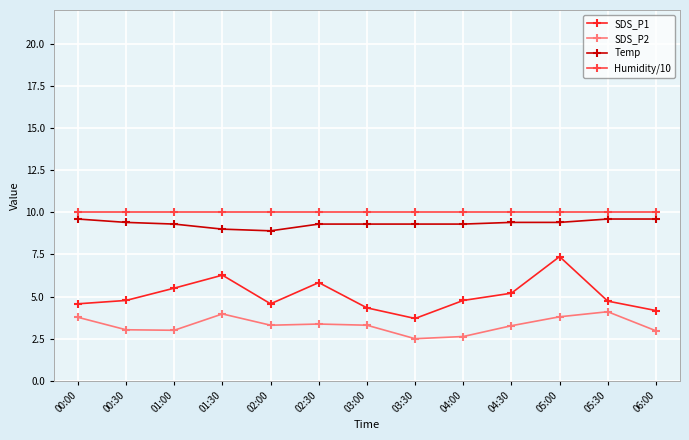

The value of SDS_P2 at 02:30 is 5.4. True or false?

False